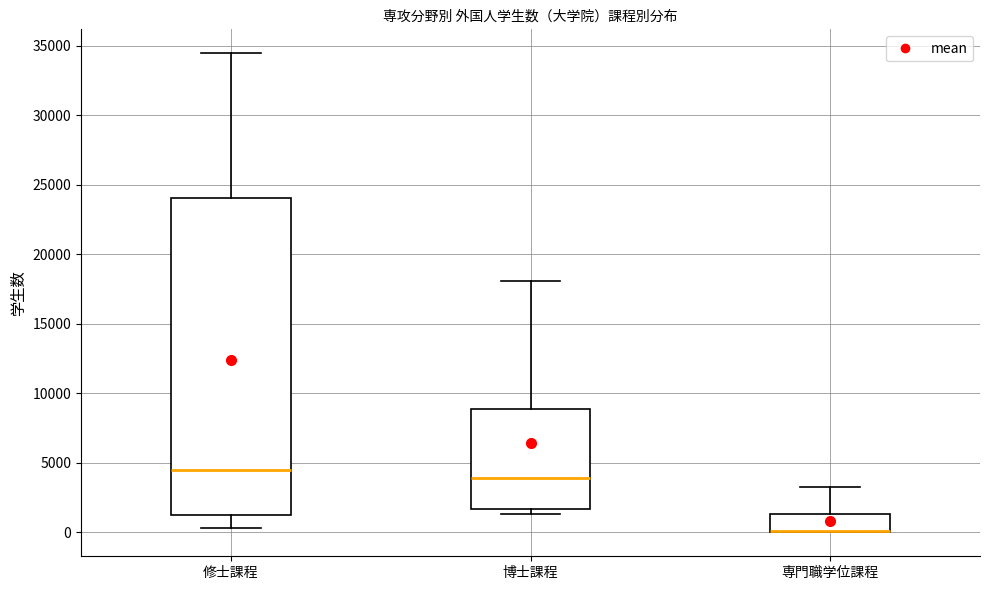

Which box is the tallest, from its lower edge to its upper edge?

修士課程